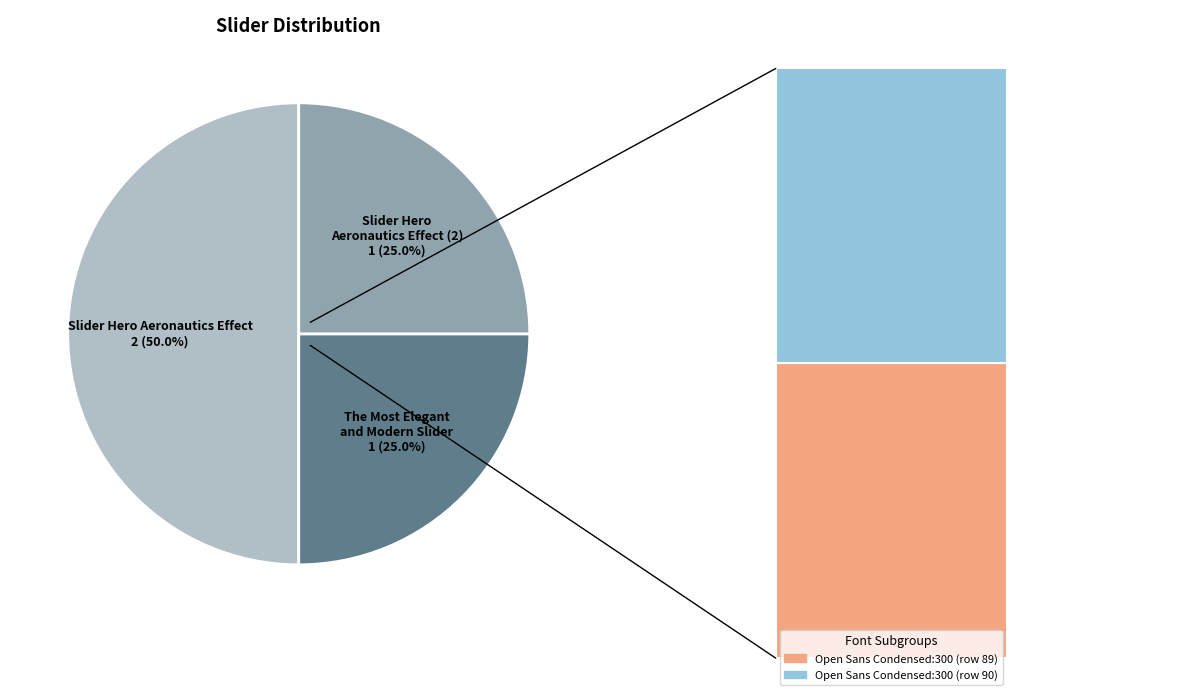

Which slice is the largest?

Slider Hero Aeronautics Effect